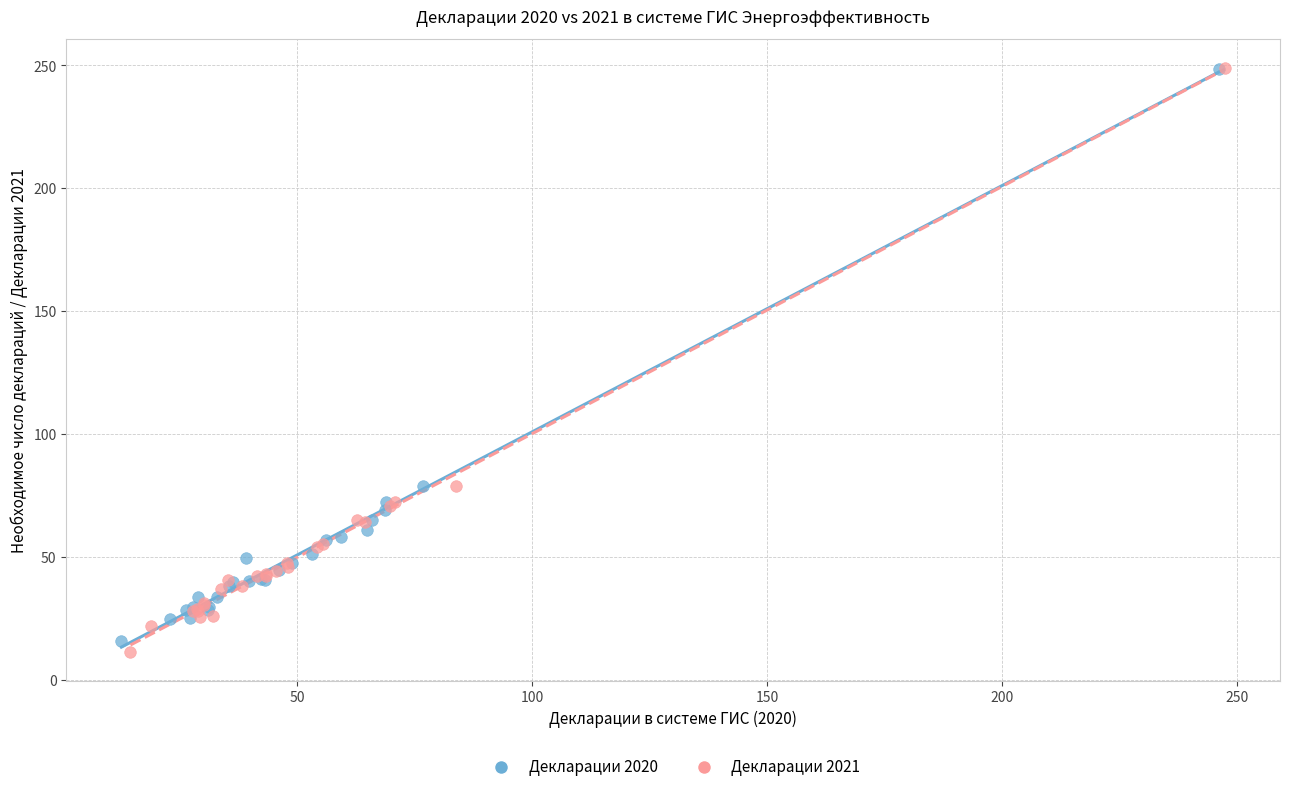

Which series contains the lowest Y value?

Декларации 2021